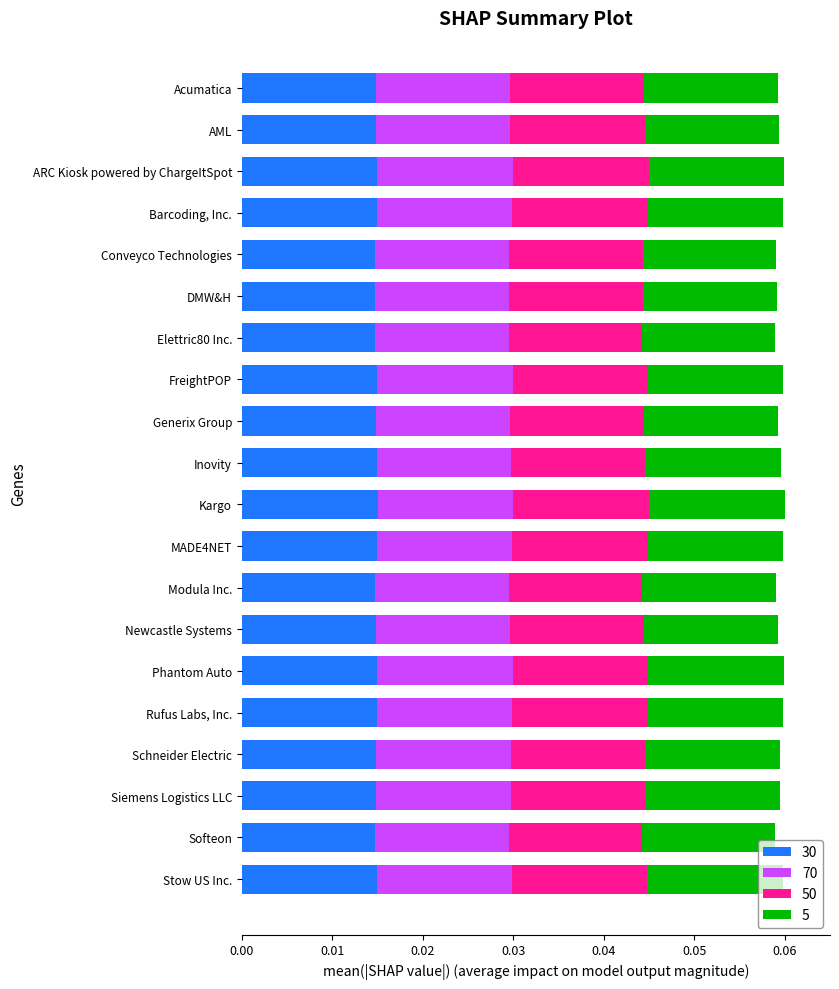

Rank the categories by 30 value from highest to lowest.

Kargo, ARC Kiosk powered by ChargeItSpot, Phantom Auto, FreightPOP, MADE4NET, Rufus Labs, Inc., Barcoding, Inc., Stow US Inc., Inovity, Siemens Logistics LLC, Schneider Electric, AML, Generix Group, Newcastle Systems, Acumatica, DMW&H, Conveyco Technologies, Modula Inc., Softeon, Elettric80 Inc.